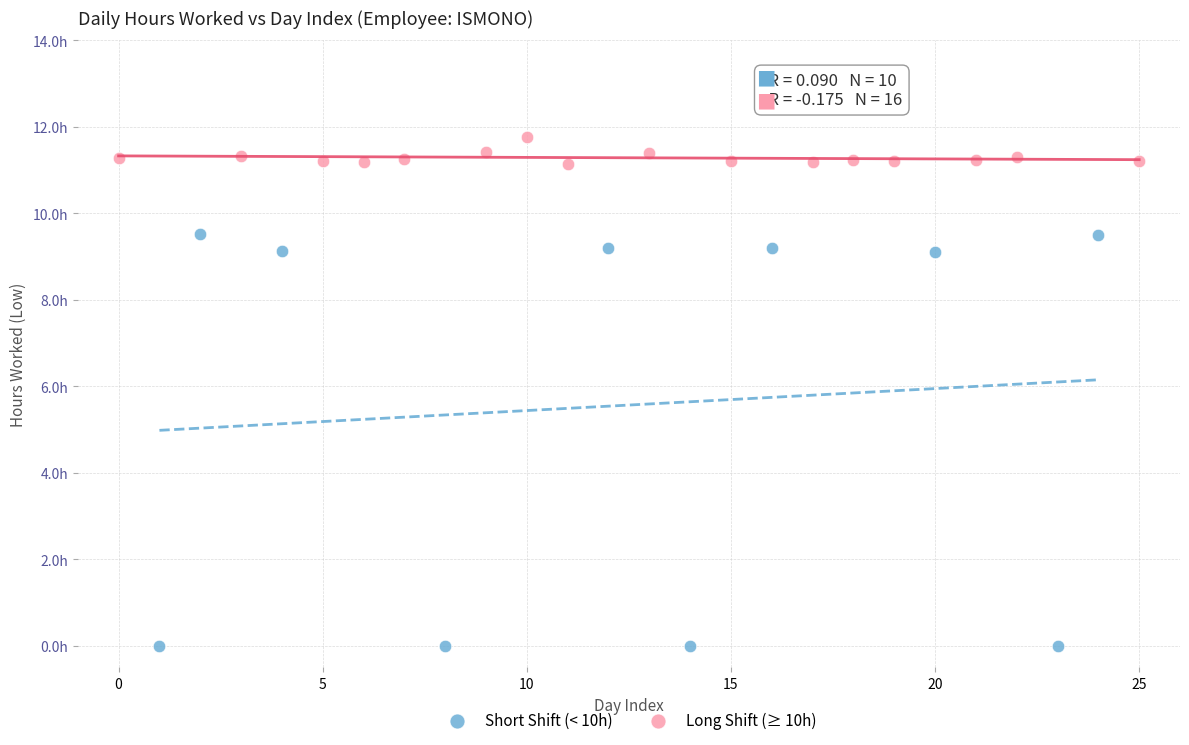

What are all the series names shown in the legend?

Short Shift (< 10h), Long Shift (≥ 10h)